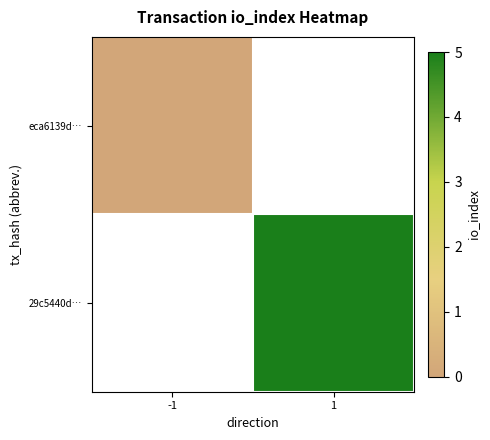

How many positive values does the 29c5440d… series have?

1